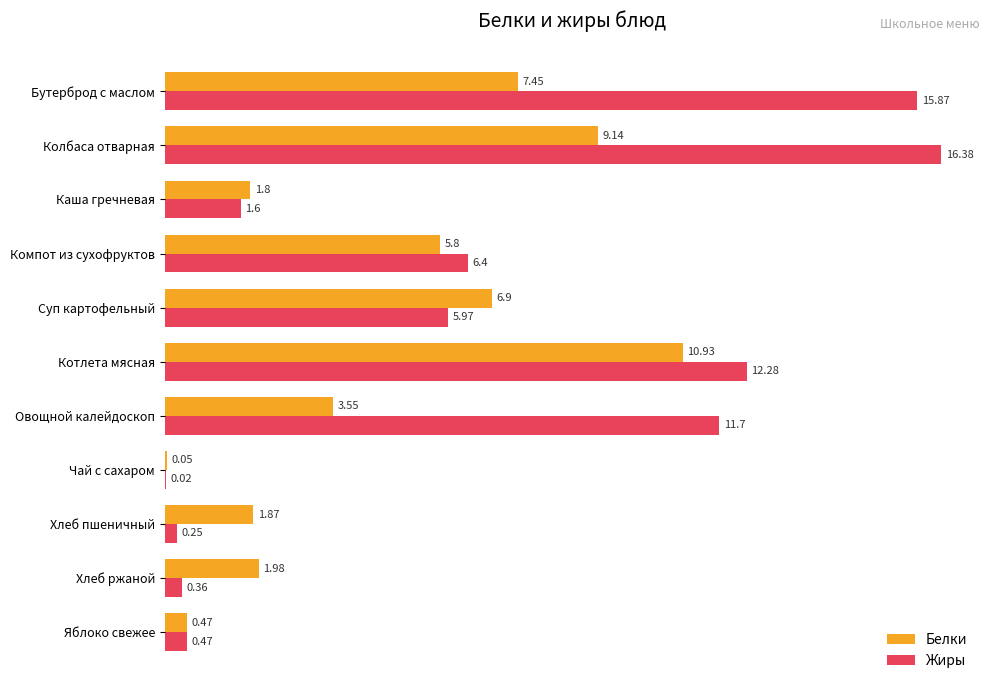

Between Компот из сухофруктов and Хлеб пшеничный, which series saw the biggest shift?

Жиры